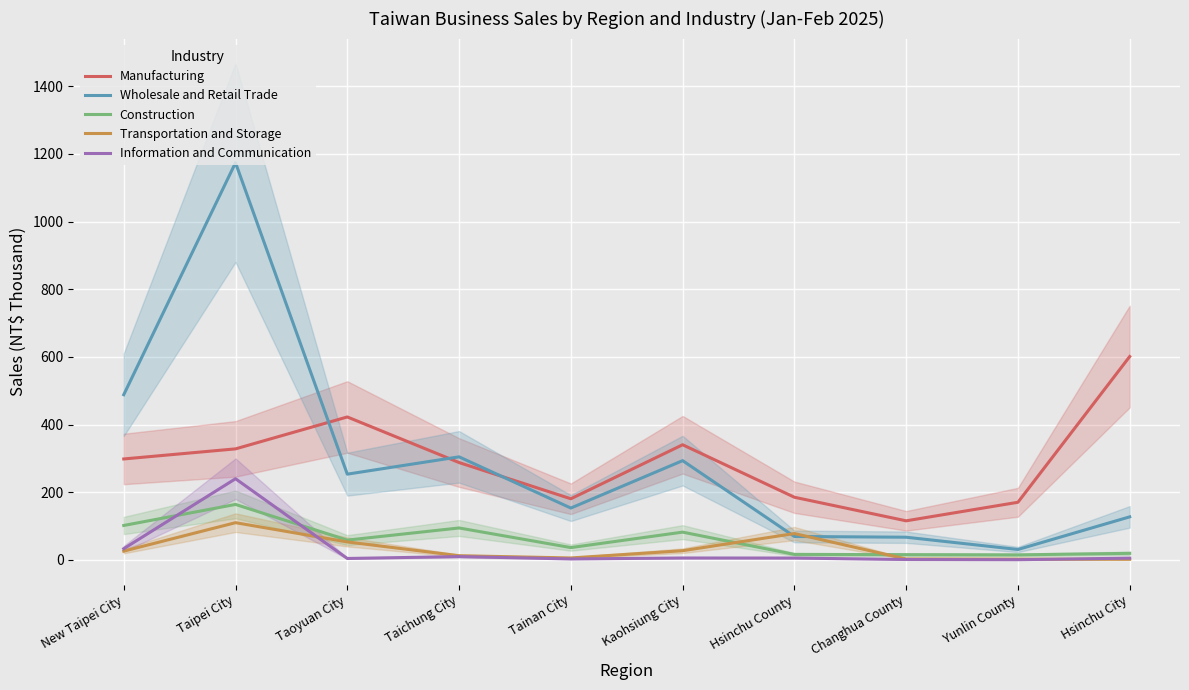

What is the average value of the Information and Communication series?

31.0